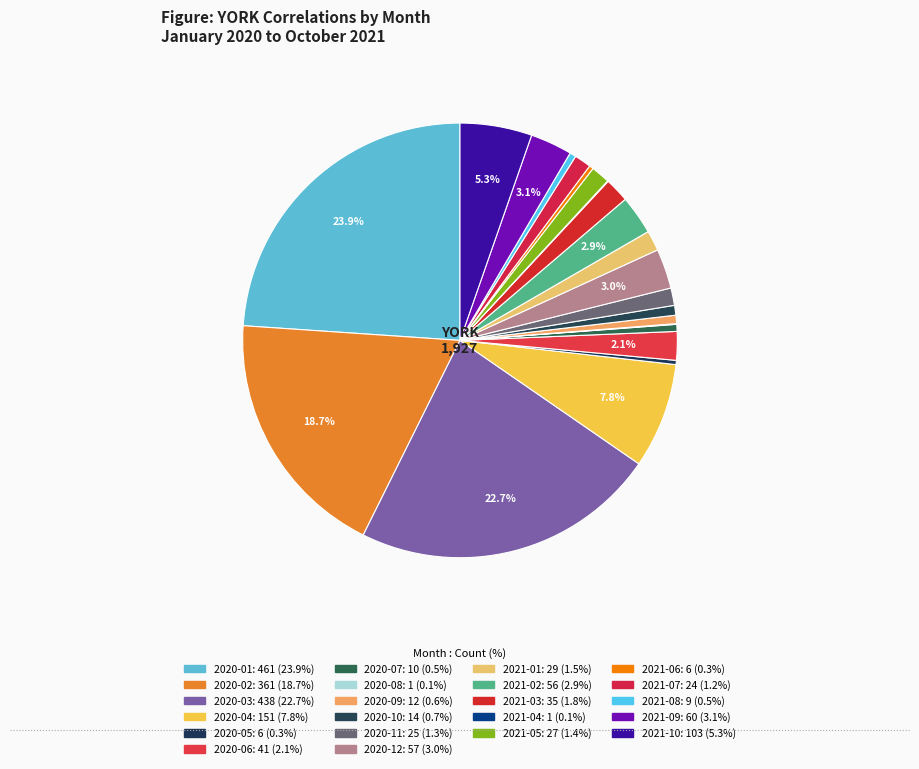

True or false: 2021-08 accounts for 9% of the total.

False